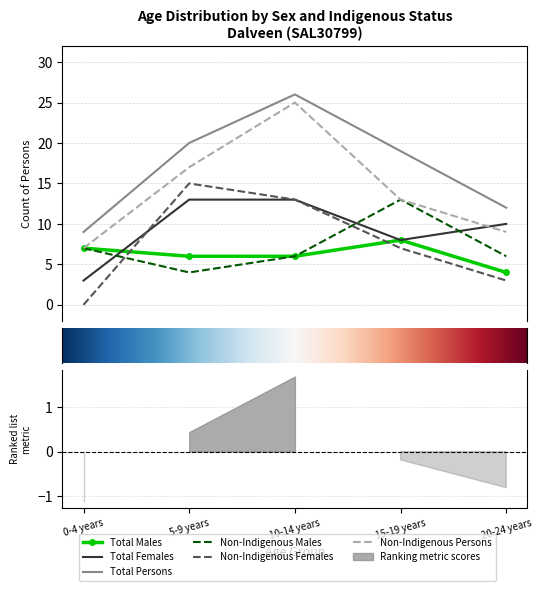

What is the difference between the maximum and minimum values in the Non-Indigenous Persons series?

18